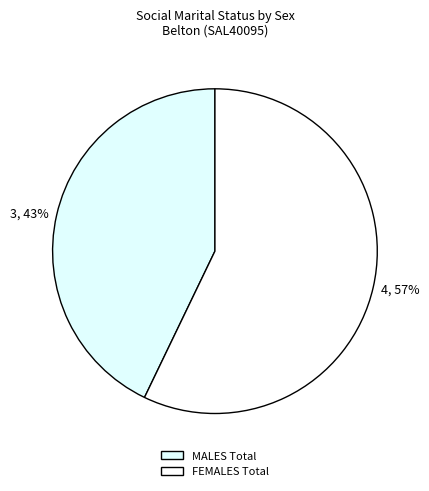

To the nearest percent, what is the difference between the largest and smallest slice percentages?

14%